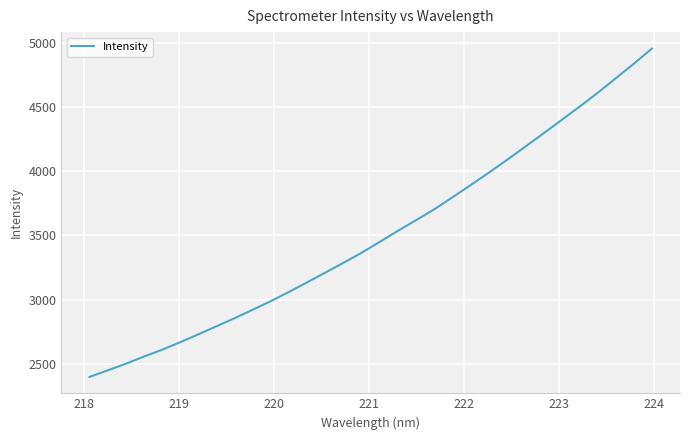

What is the minimum value shown in the chart?

2398.2